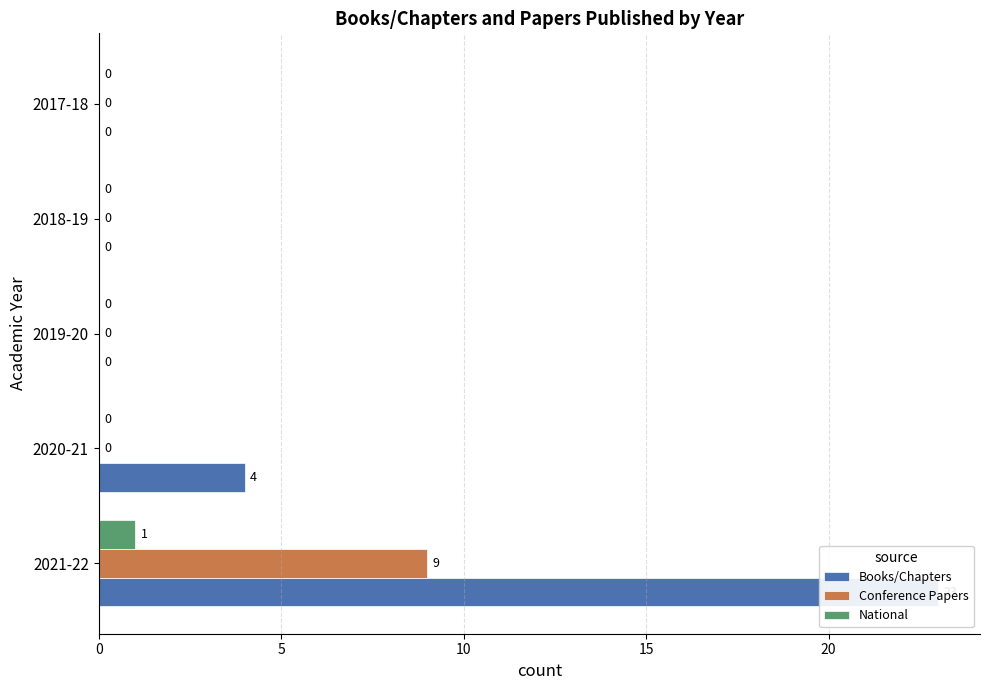

Which series has the largest range (max minus min)?

Books/Chapters